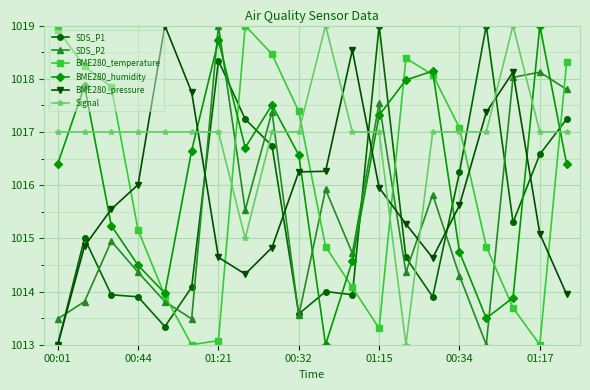

What is the highest value of the SDS_P2 series?

1019.0